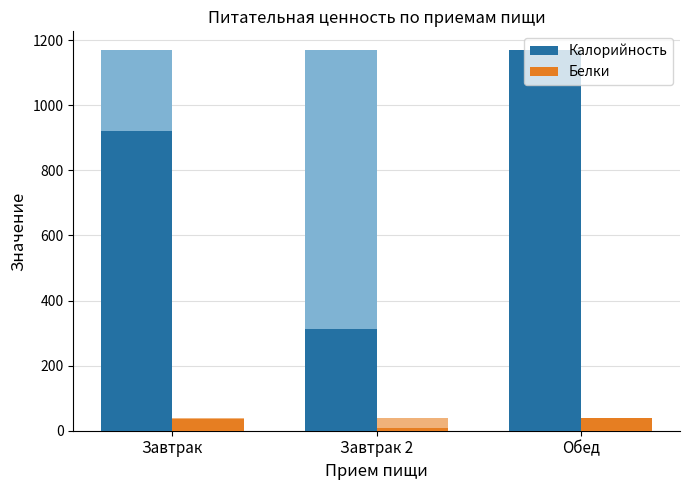

Reading left to right, extract all data points from this chart.

Калорийность: 921.0	312.0	1169.0
Белки: 36.3	8.0	37.8